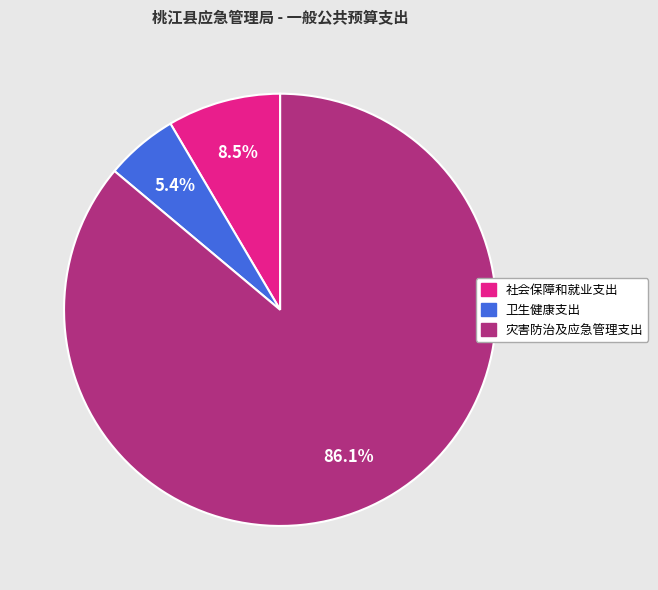

What percentage is the 灾害防治及应急管理支出 slice, to the nearest percent?

86%